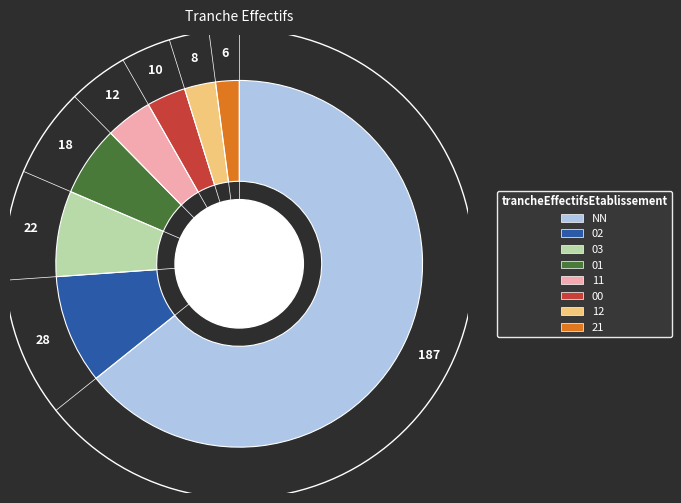

To the nearest percent, what is the difference between the largest and smallest slice percentages?

62%